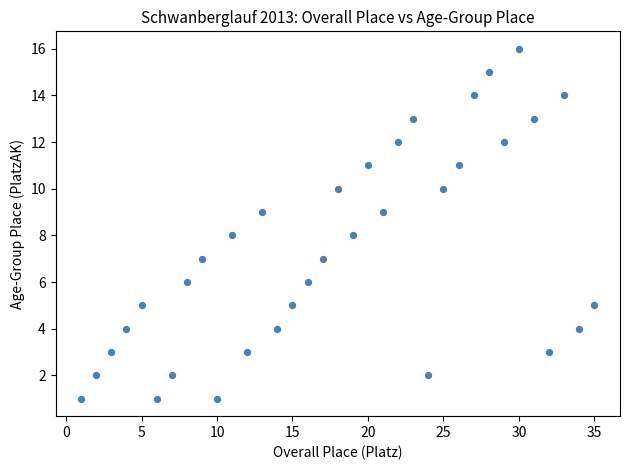

What is the range of X values (max minus min)?

34